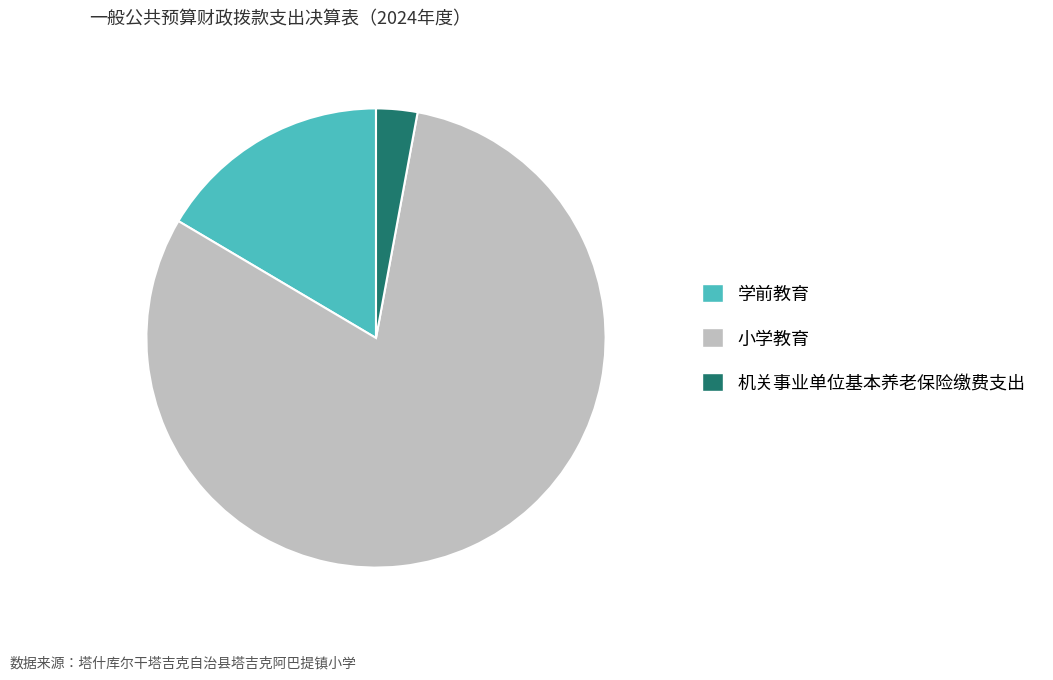

Which slice is the largest?

小学教育